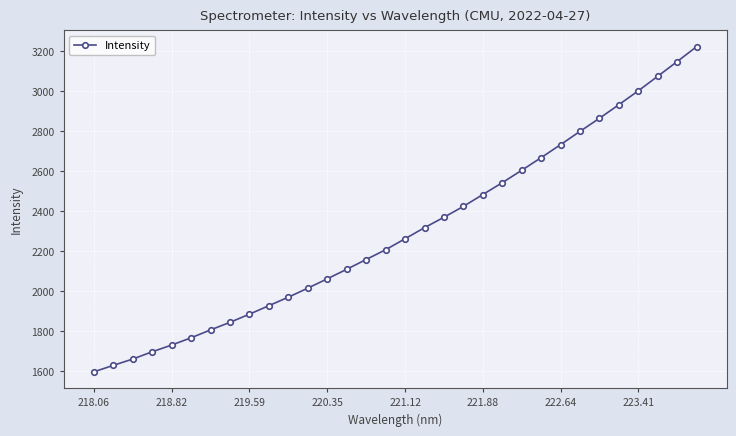

What is the value of the 15th point from the left?

2158.2